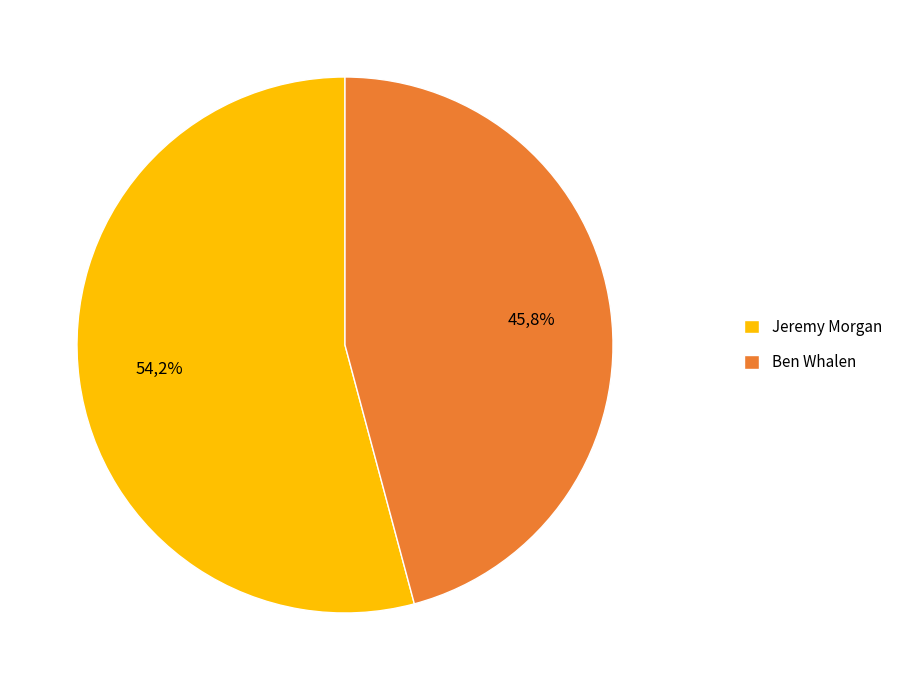

Rank the categories by value from lowest to highest.

Ben Whalen, Jeremy Morgan